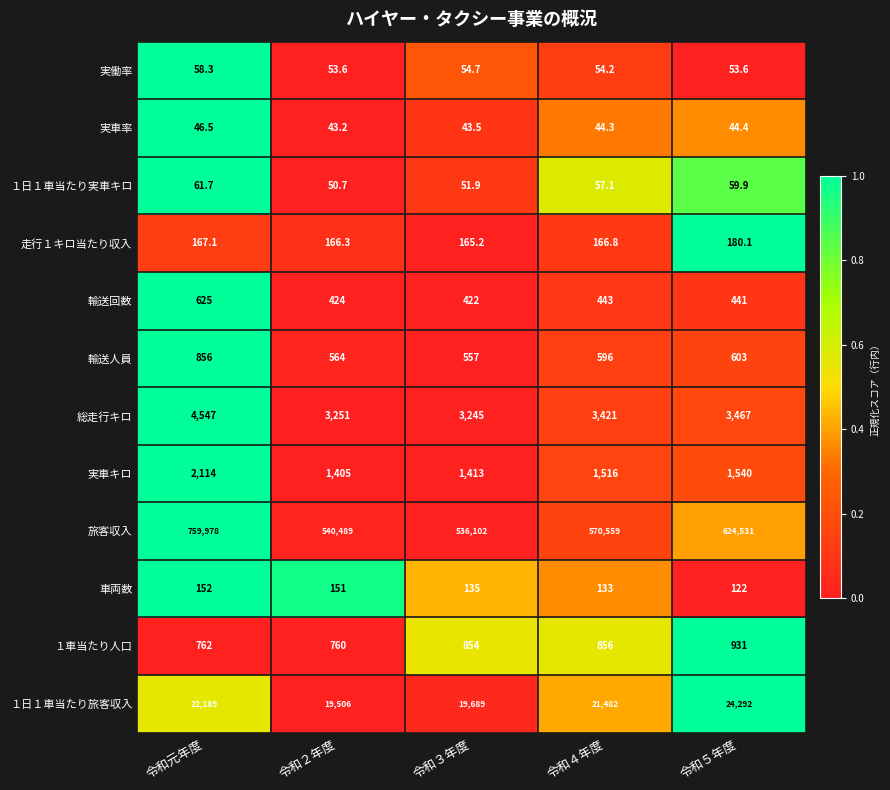

Which series has the largest total across all categories?

旅客収入